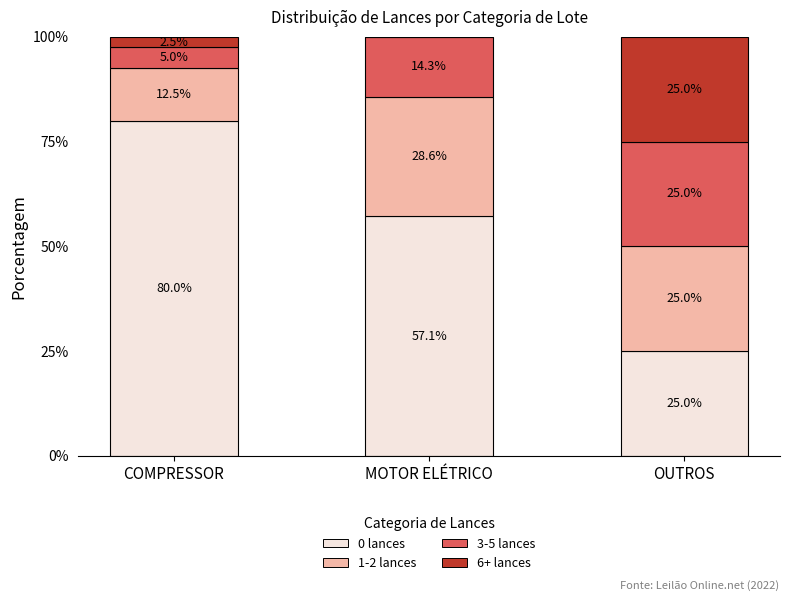

At which label does 0 lances reach its peak?

COMPRESSOR